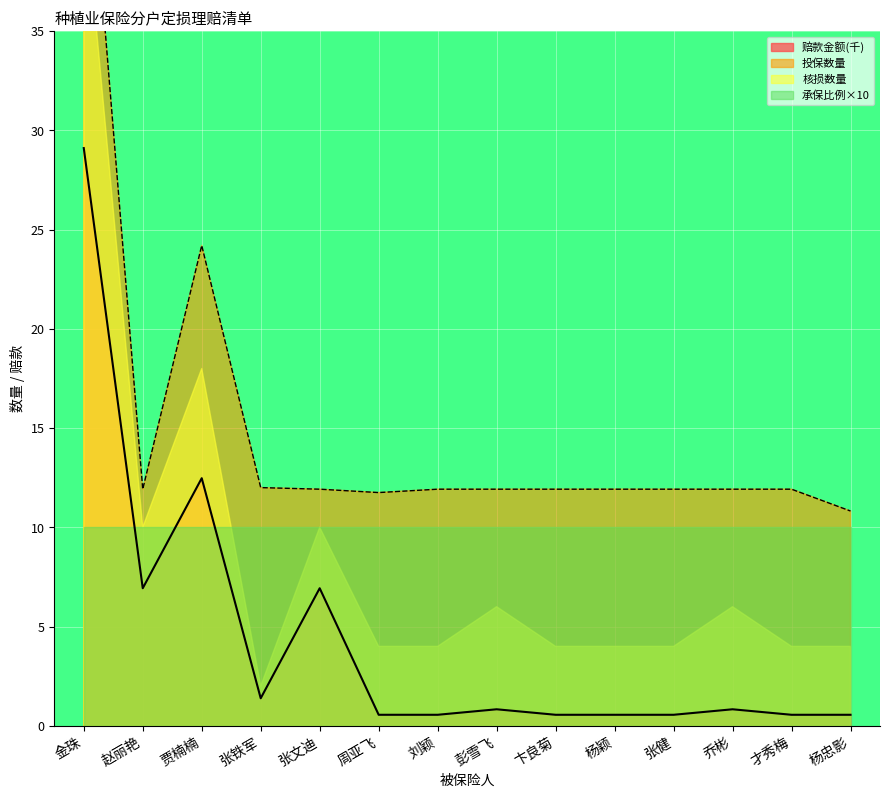

True or false: 赔款金额 has a value of 0.9 at 才秀梅.

False